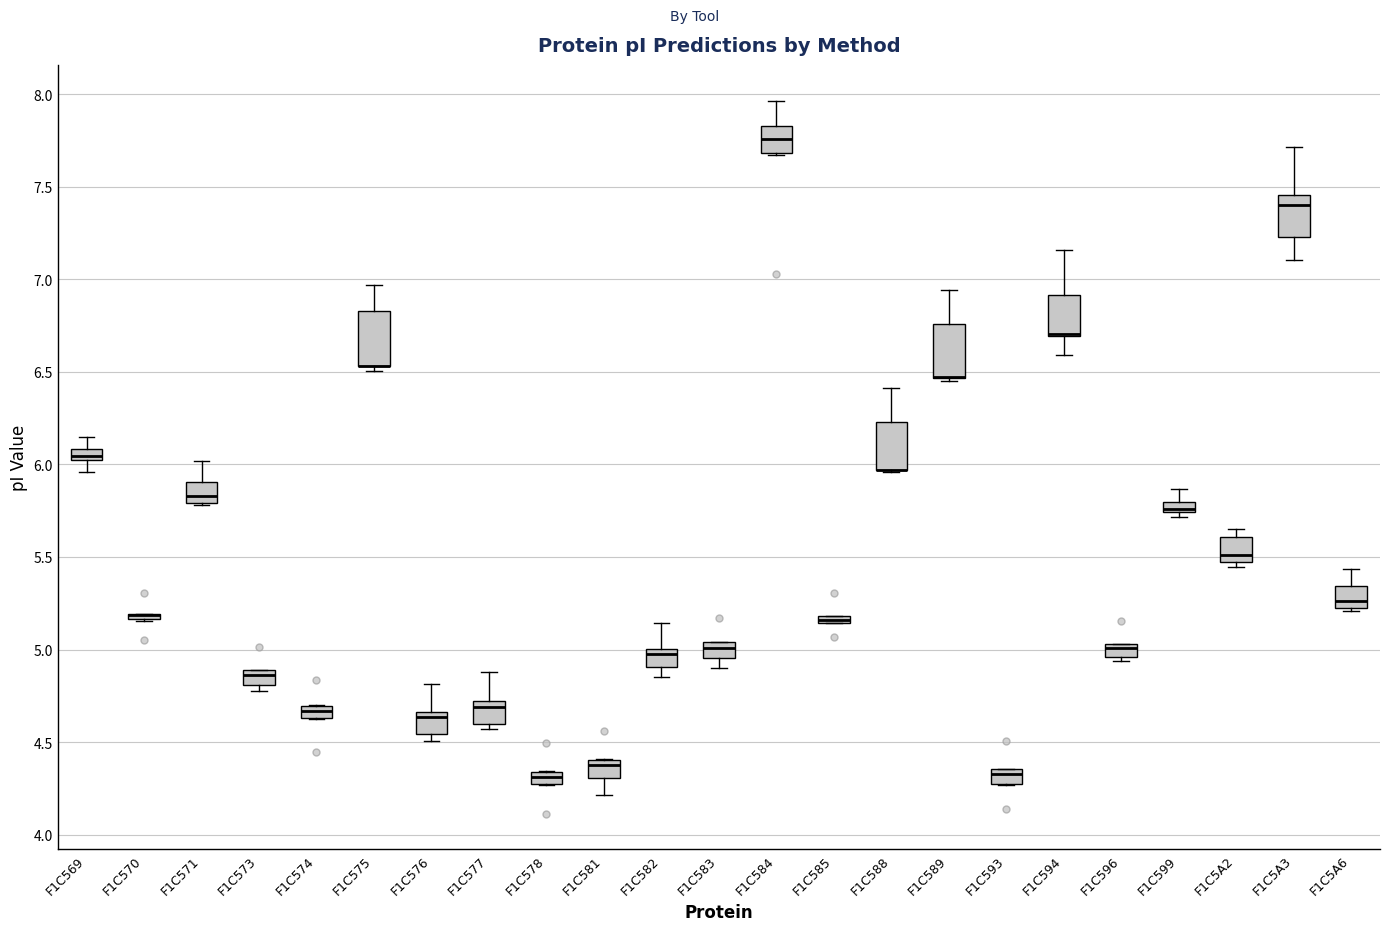

Where does the lower whisker of the box for F1C569 end on the y-axis? The values are not printed on the chart, so give them approximately, as read against the axis.

5.95